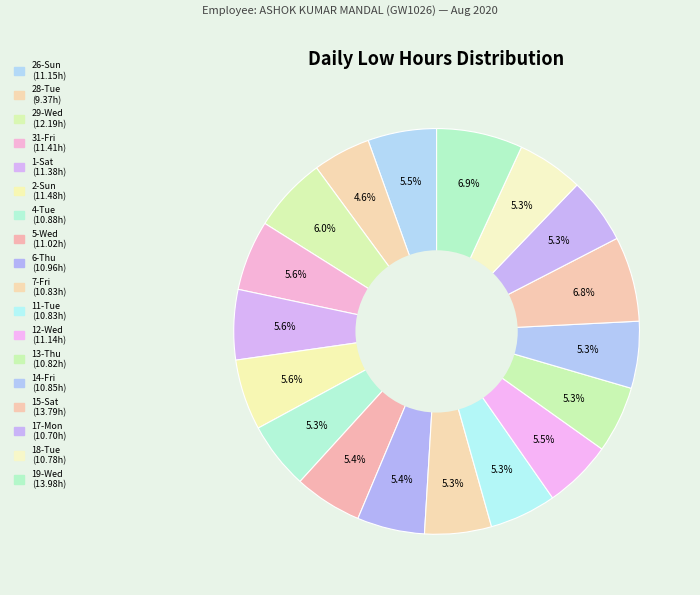

How many slices are in this pie chart?

18